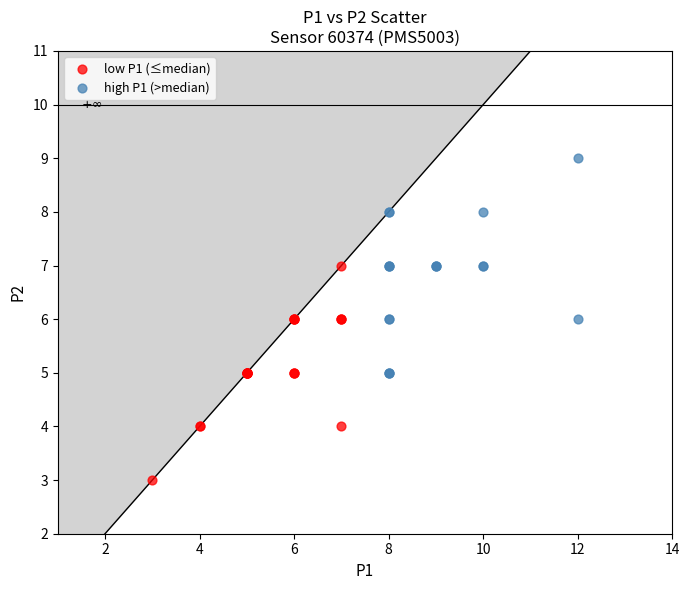

Which series reaches the minimum Y coordinate?

low P1 (≤median)